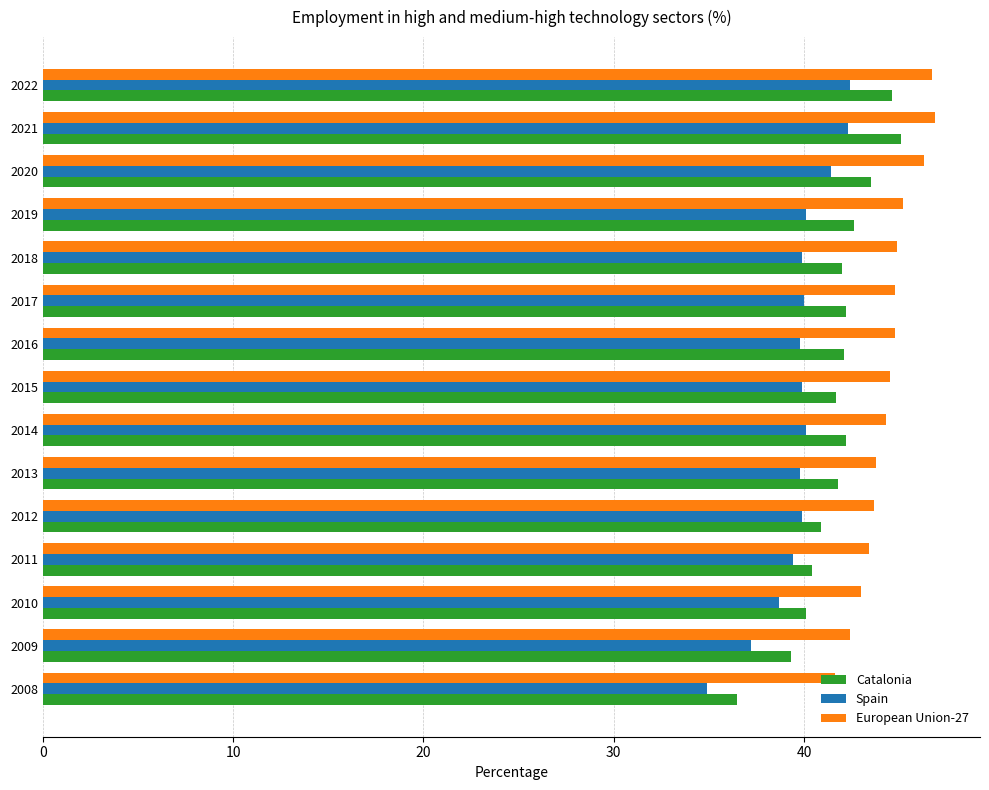

Rank the series by their maximum value, from lowest to highest.

Spain, Catalonia, European Union-27